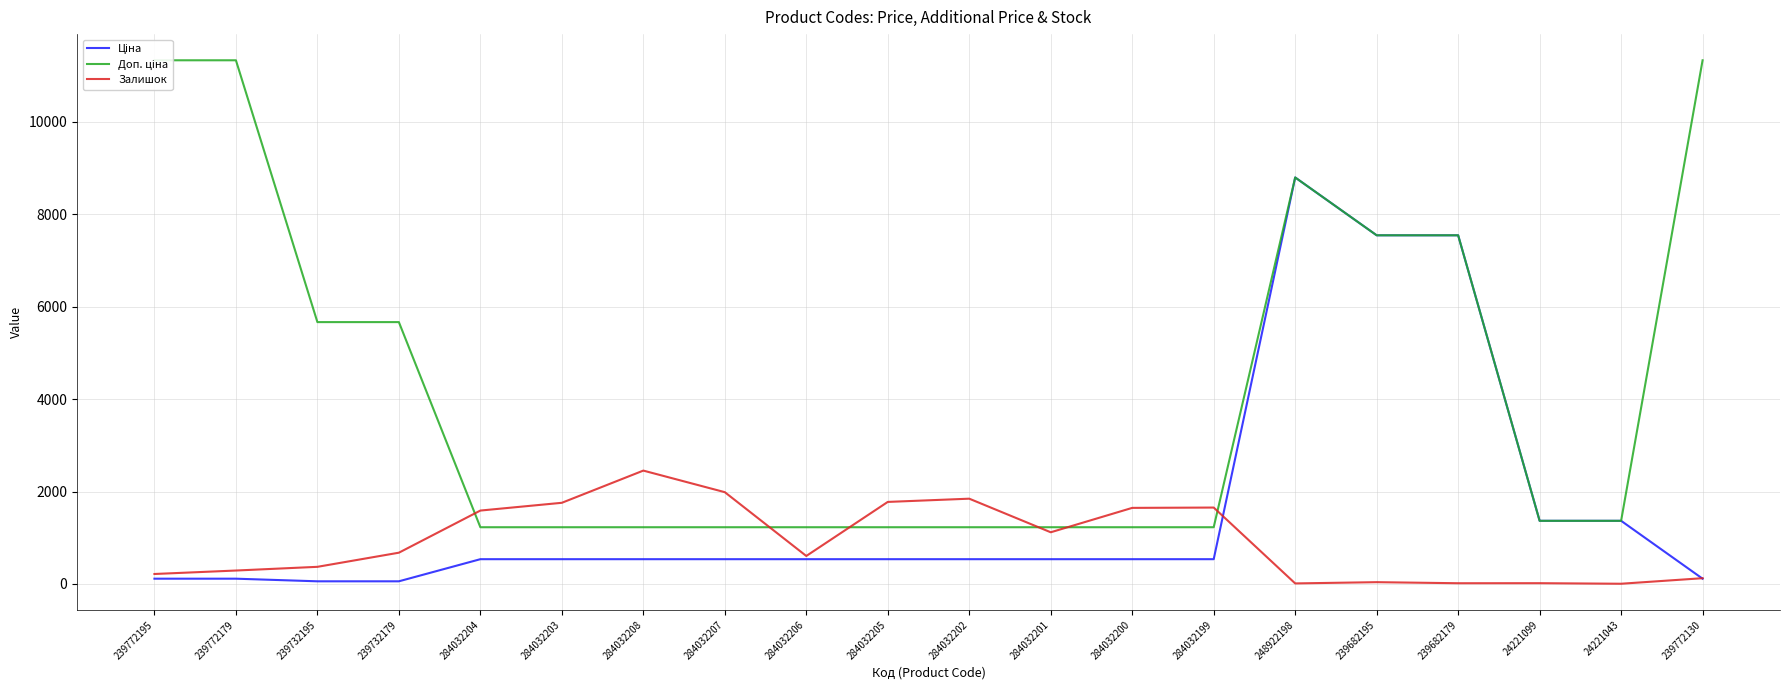

Reading left to right, list all the values displayed in this chart.

Ціна: 113.3	113.3	56.7	56.7	535.4	535.4	535.4	535.4	535.4	535.4	535.4	535.4	535.4	535.4	8797.6	7545.9	7545.9	1366.3	1366.3	113.3
Доп. ціна: 11334.0	11334.0	5667.0	5667.0	1227.2	1227.2	1227.2	1227.2	1227.2	1227.2	1227.2	1227.2	1227.2	1227.2	8797.6	7545.9	7545.9	1366.0	1366.0	11334.0
Залишок: 215.0	290.0	370.0	676.0	1588.0	1756.0	2453.0	1986.0	605.0	1775.0	1845.0	1118.0	1646.0	1653.0	11.0	38.0	15.0	16.0	4.0	124.0